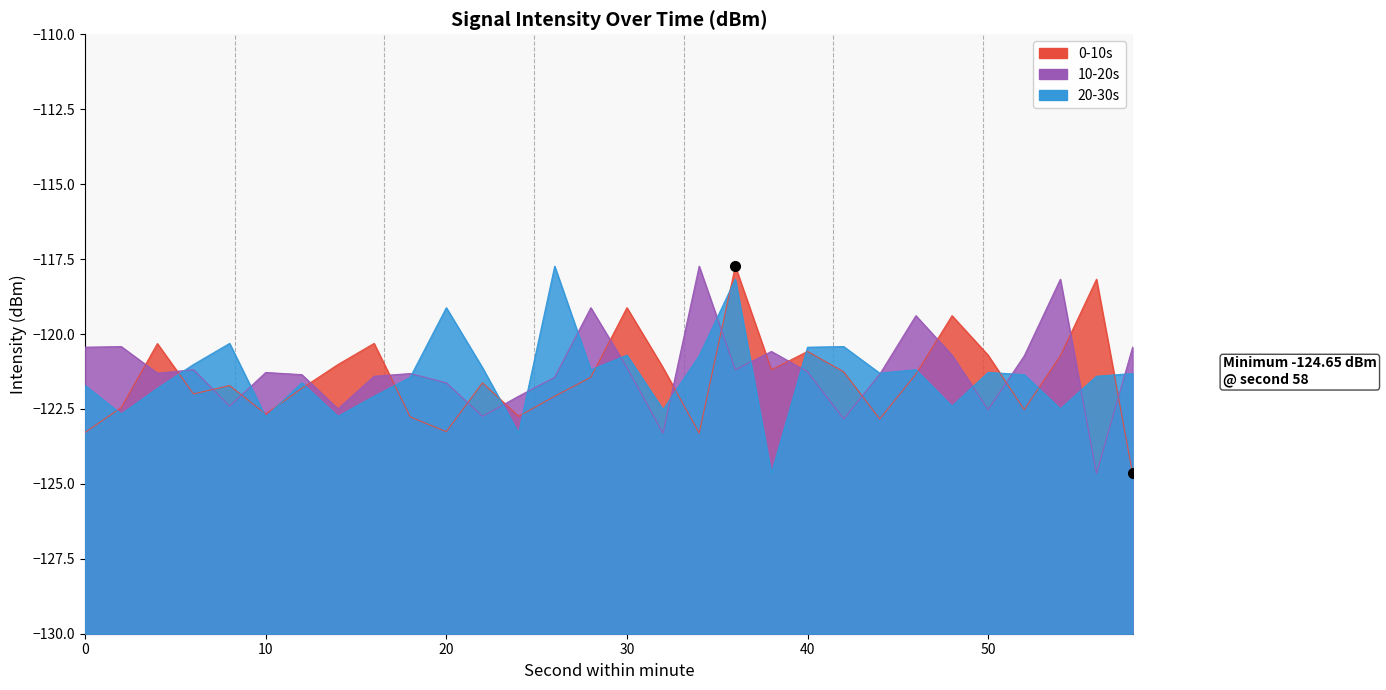

The 20-30s series shows -123.3 at 24. True or false?

True